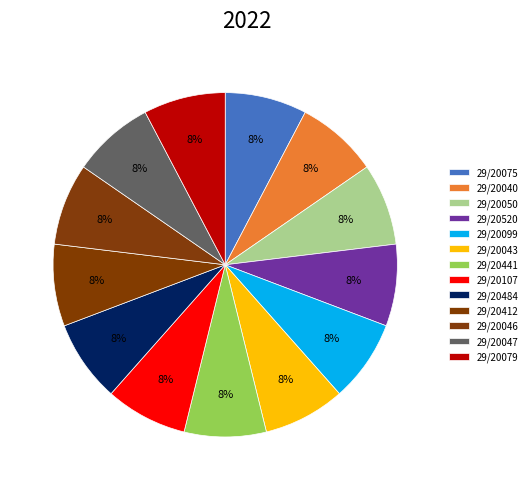

How many segments does this pie chart have?

13